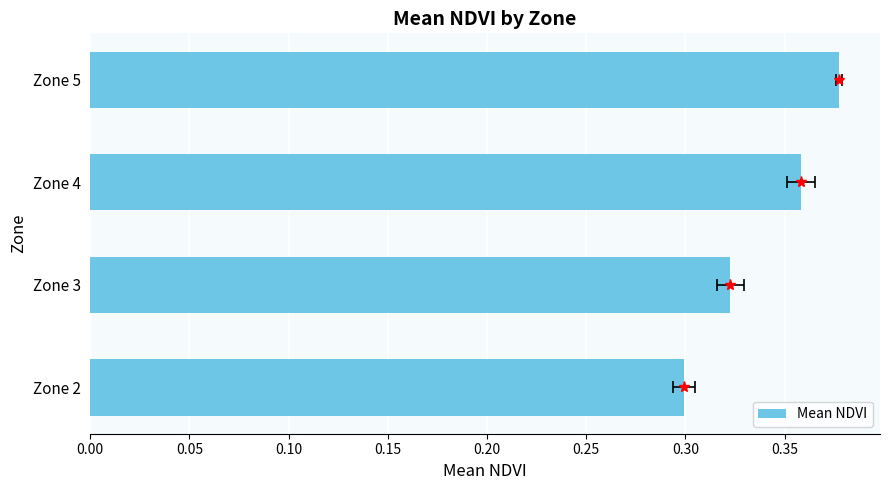

What is the value of the 4th bar from the left?

0.4